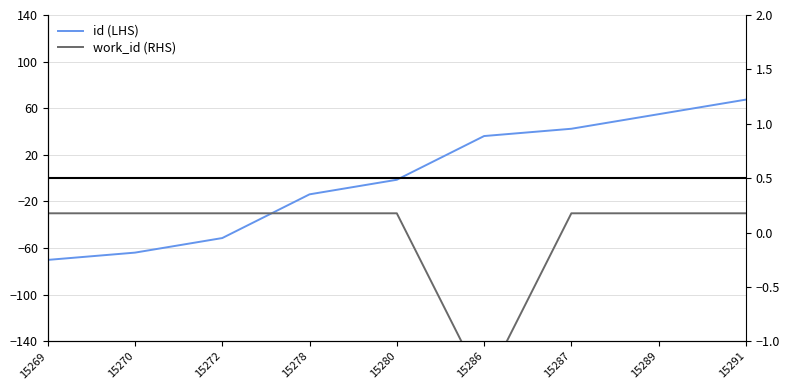

Which series has the largest total across all categories?

work_id (RHS)